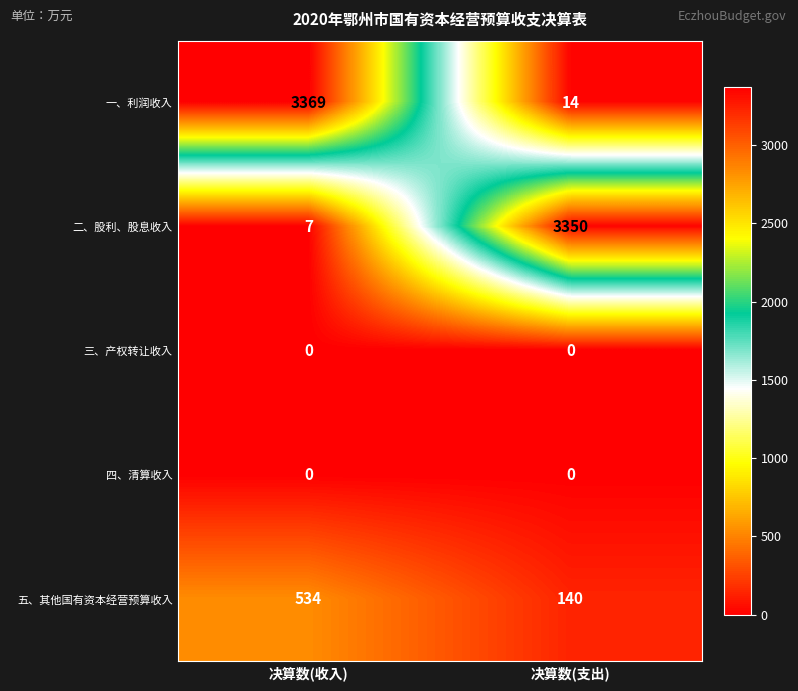

The 二、股利、股息收入 series shows 7 at 决算数(收入). True or false?

True